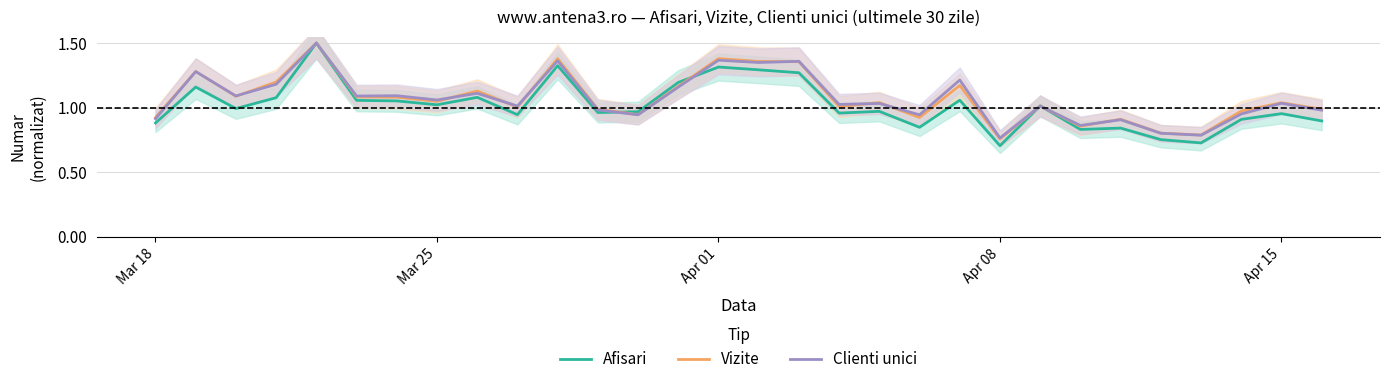

What is the sum of all Clienti unici values?

32.1